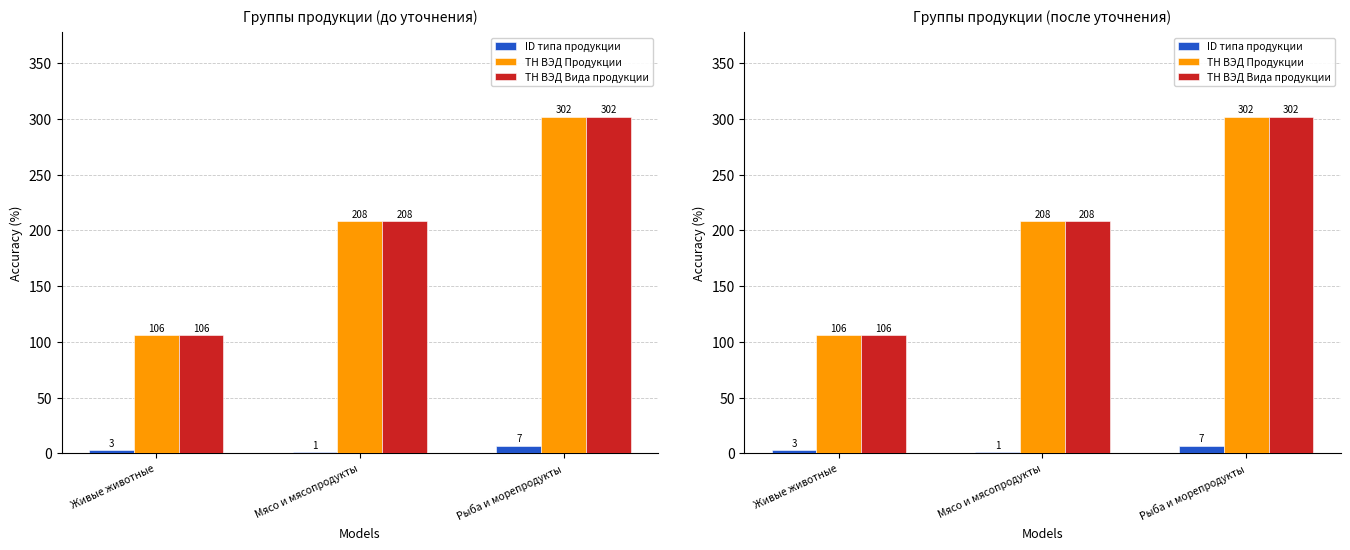

Between Рыба и морепродукты and Живые животные, which is larger?

Рыба и морепродукты